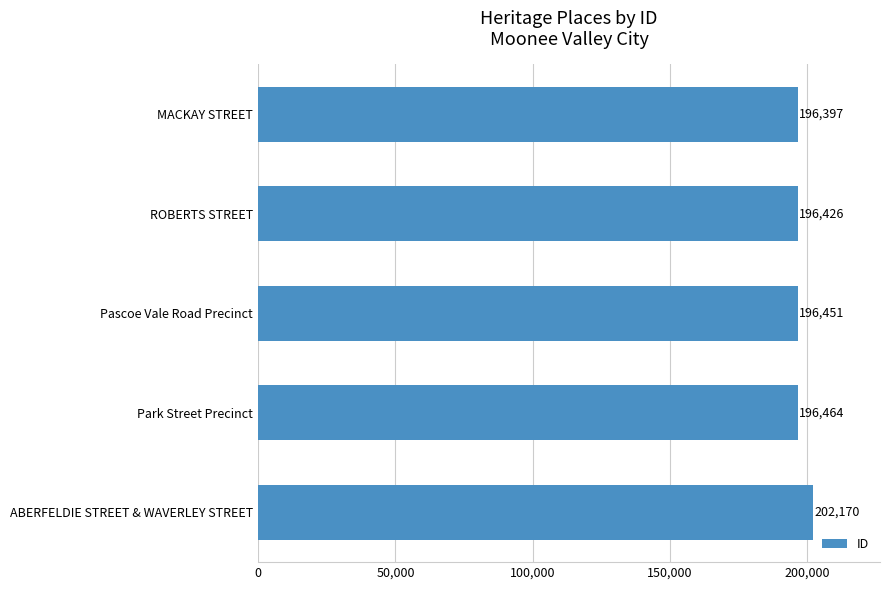

Are the bars horizontal?

Yes